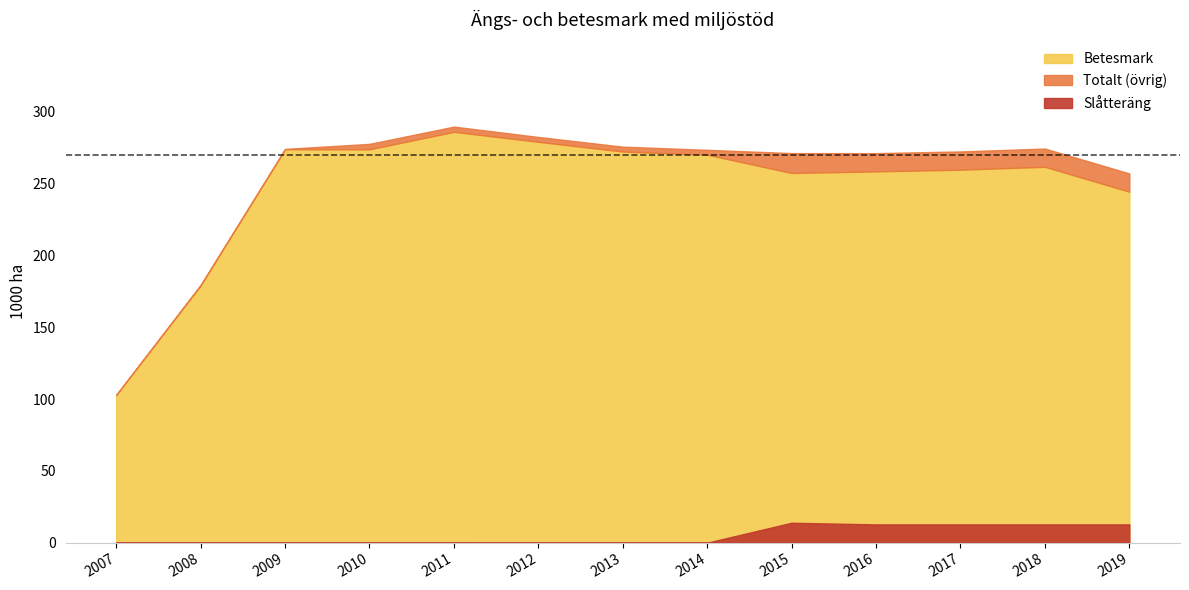

What is the value of the Slåtteräng point at the 1st from the left?

0.2